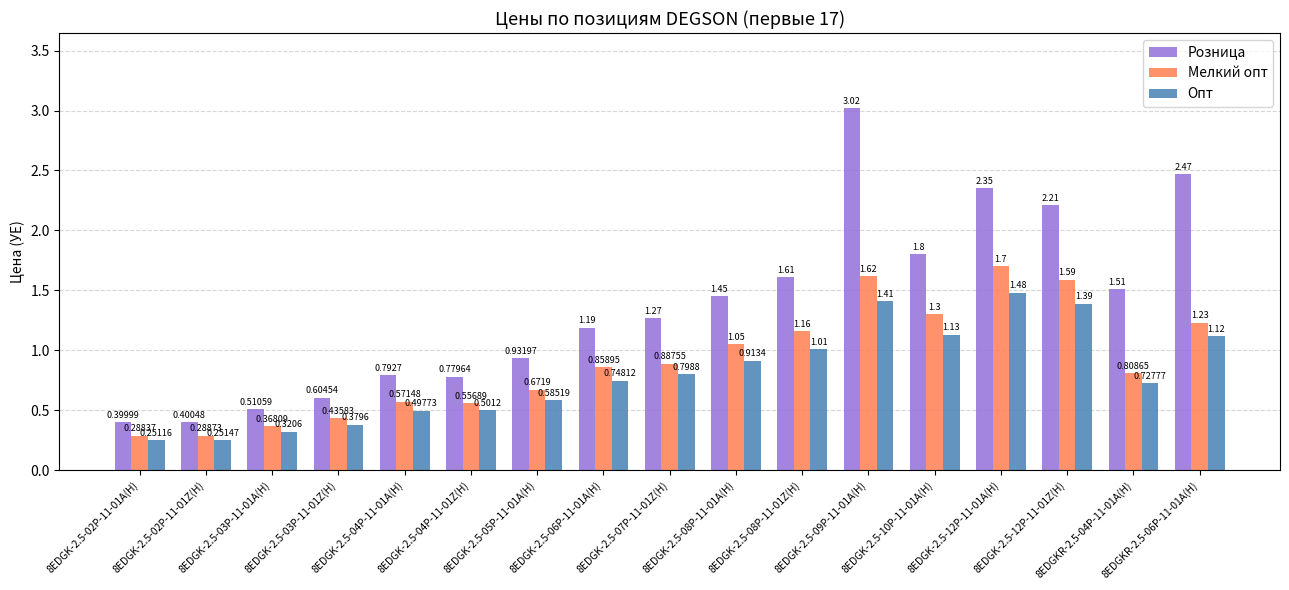

What is the label of the 4th bar from the left?

8EDGK-2.5-03P-11-01Z(H)